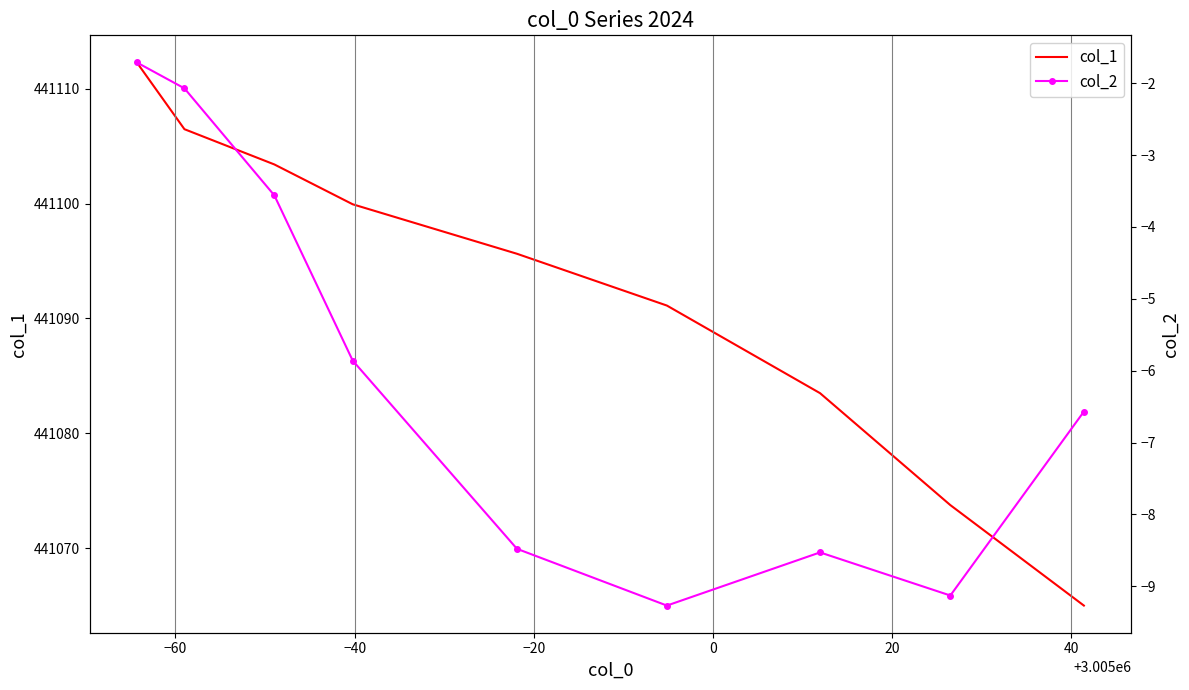

Rank the series by their maximum value, from highest to lowest.

col_1, col_2